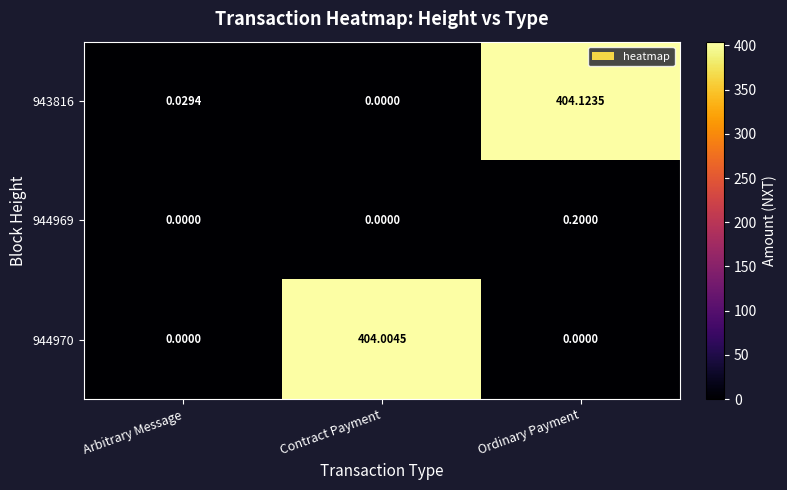

Rank the categories by 943816 value from highest to lowest.

Ordinary Payment, Arbitrary Message, Contract Payment